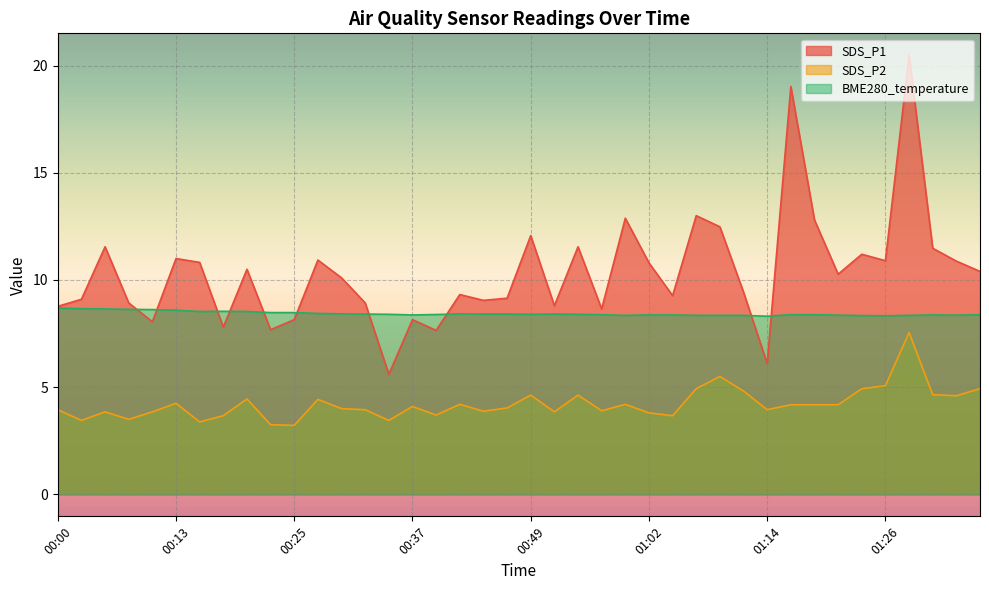

What are all the series names shown in the legend?

SDS_P1, SDS_P2, BME280_temperature